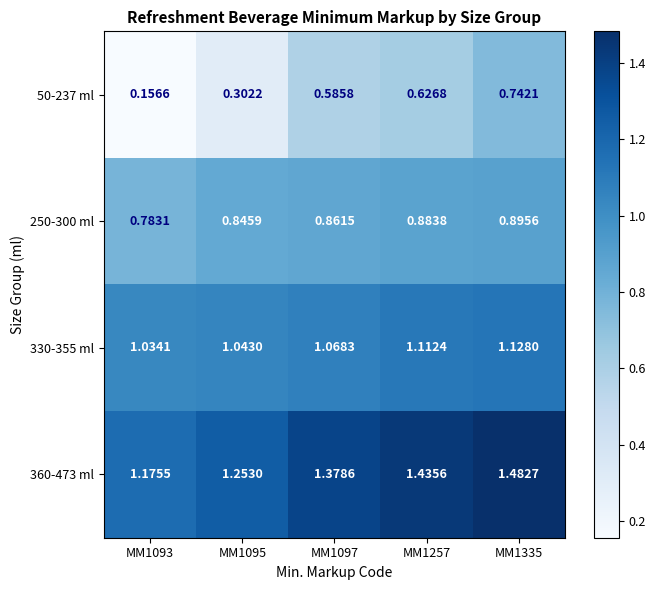

Is the value of 330-355 ml at MM1257 greater than the value of 250-300 ml at MM1257?

Yes